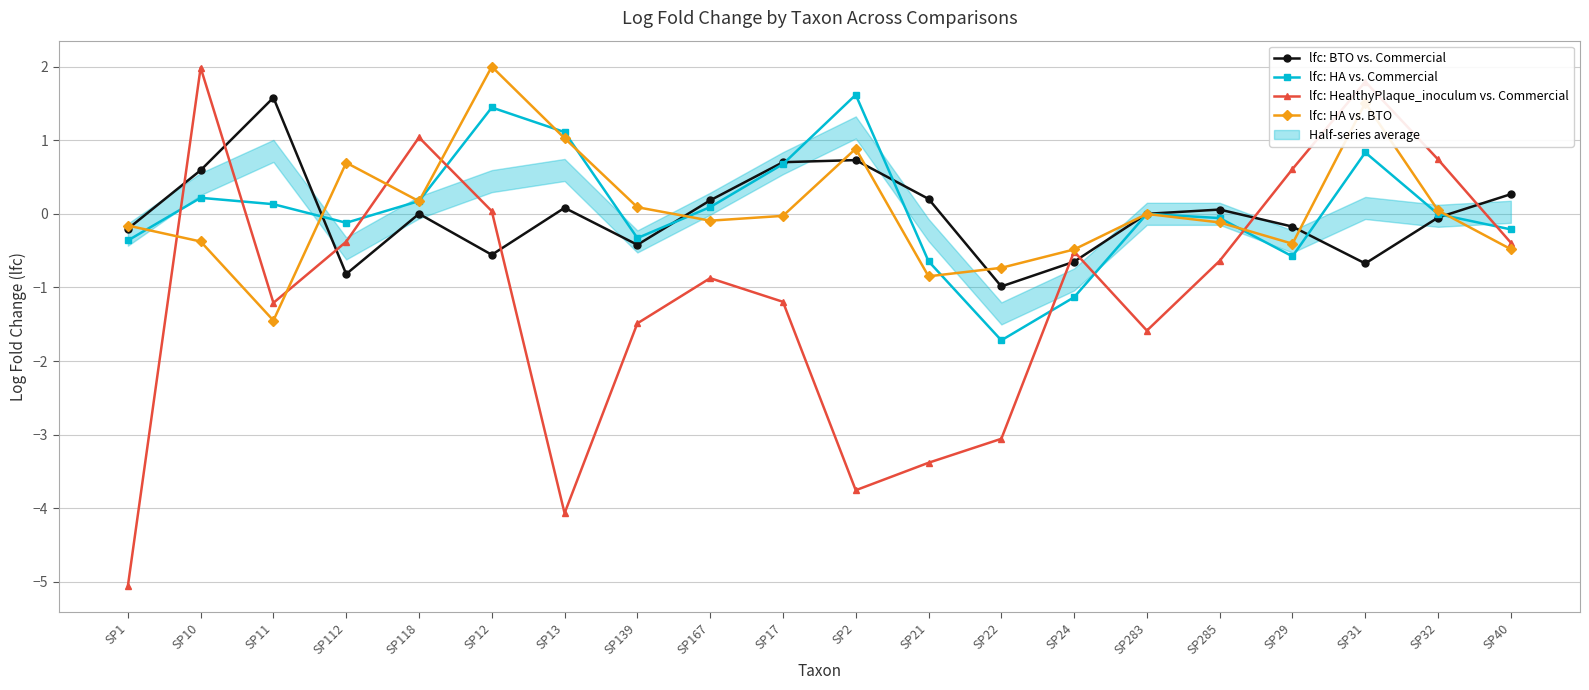

At which category does the chart reach its peak across all series?

SP12